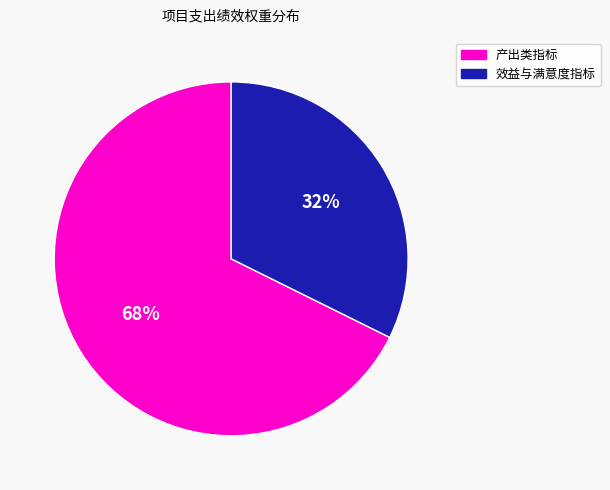

Is there any slice that represents more than half of the pie?

Yes